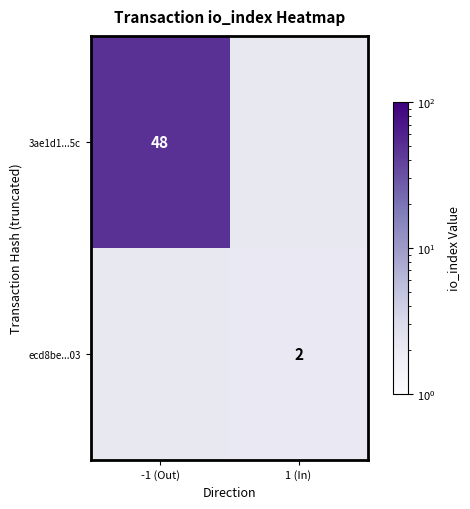

At how many categories does at least one series exceed 3?

1